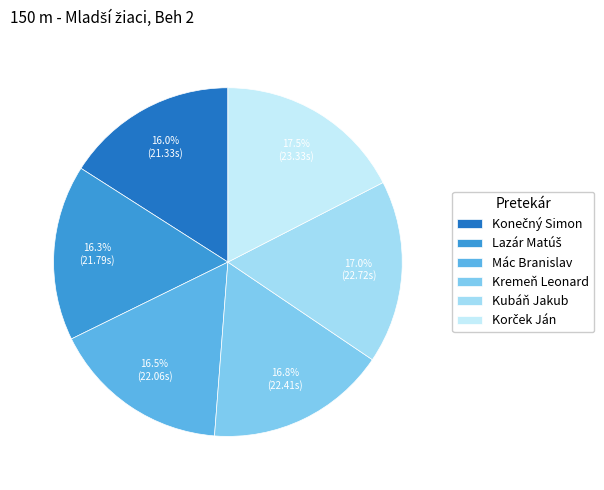

Count the number of slices in the pie.

6